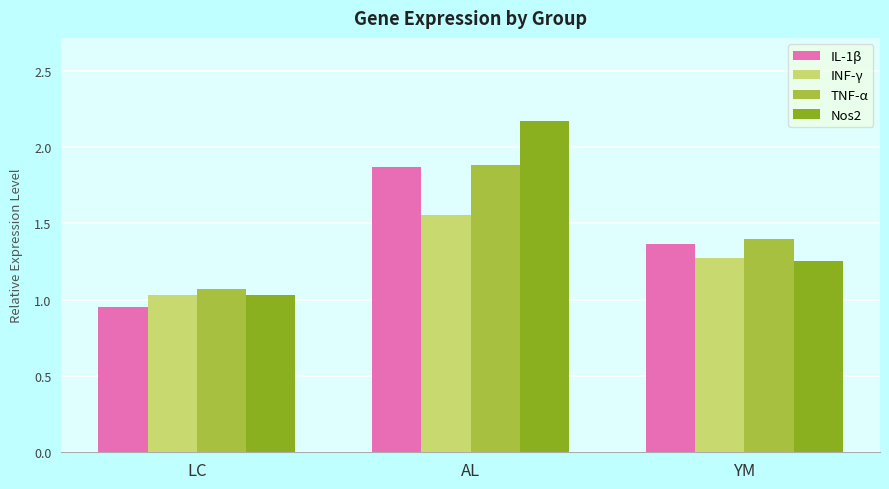

Rank the categories by TNF-α value from highest to lowest.

AL, YM, LC